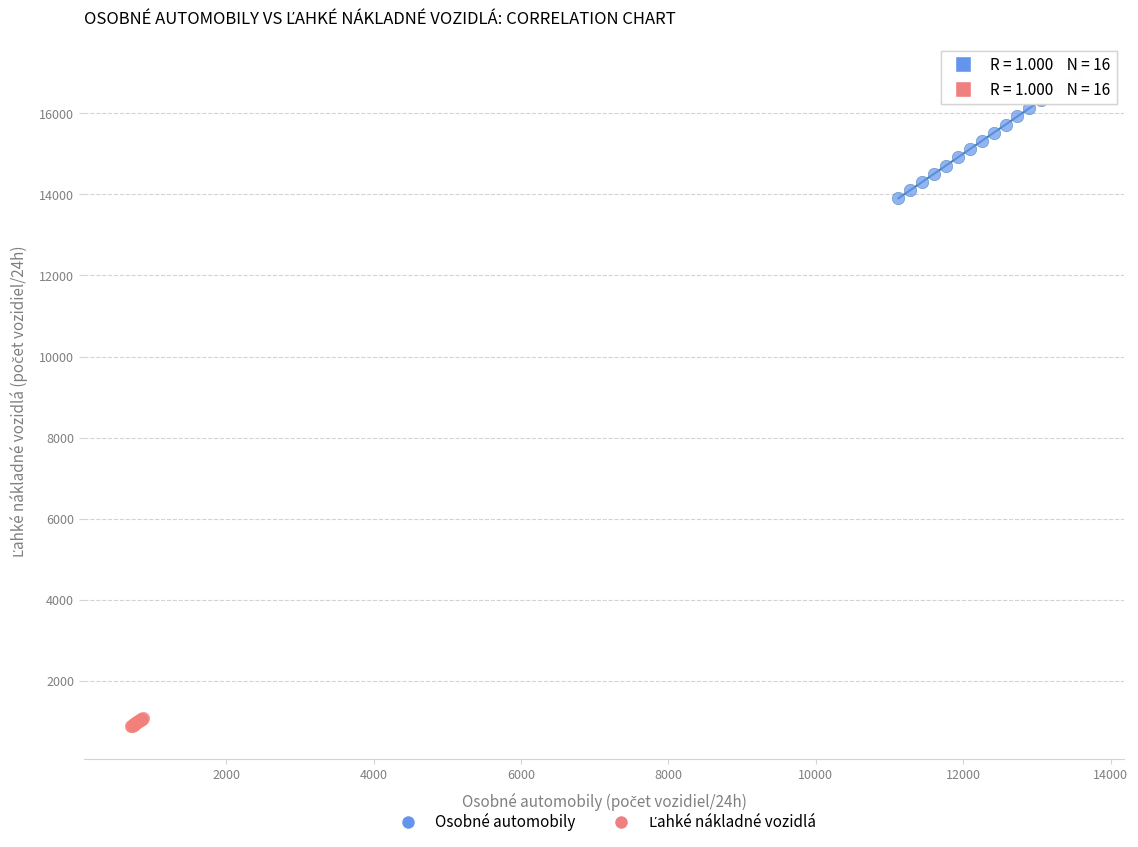

Which series contains the highest Y value?

Osobné automobily